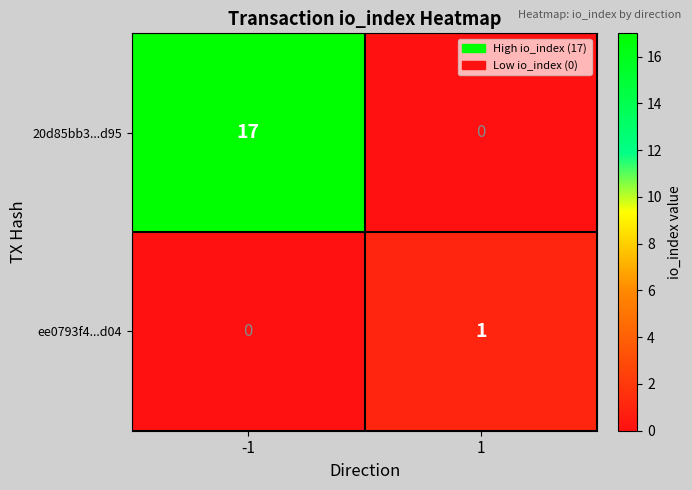

What is the difference between the 20d85bb3...d95 values at 1 and -1?

17